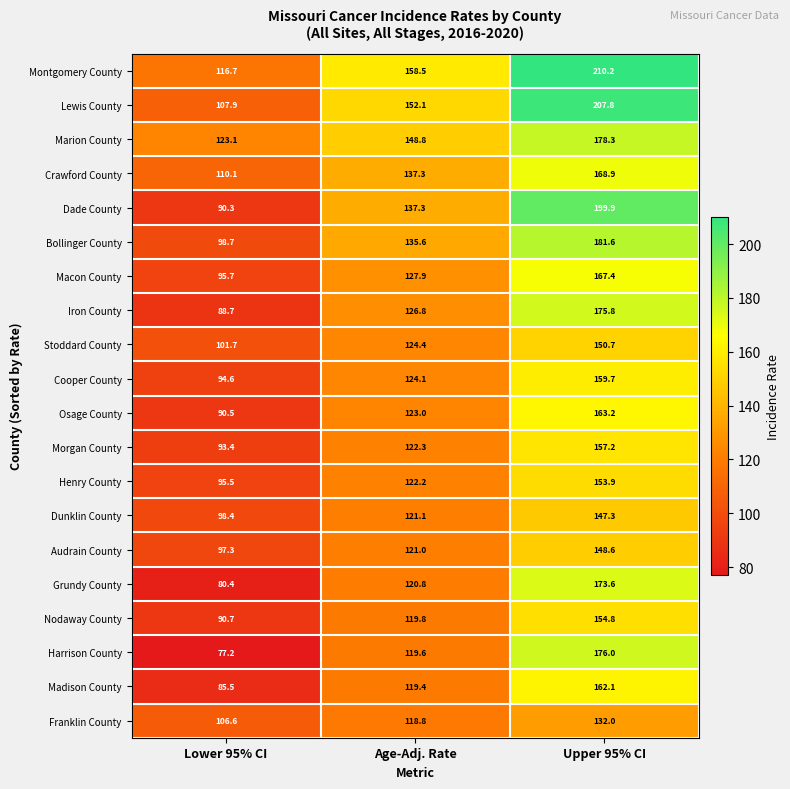

True or false: Montgomery County has a value of 210.2 at Upper 95% CI.

True